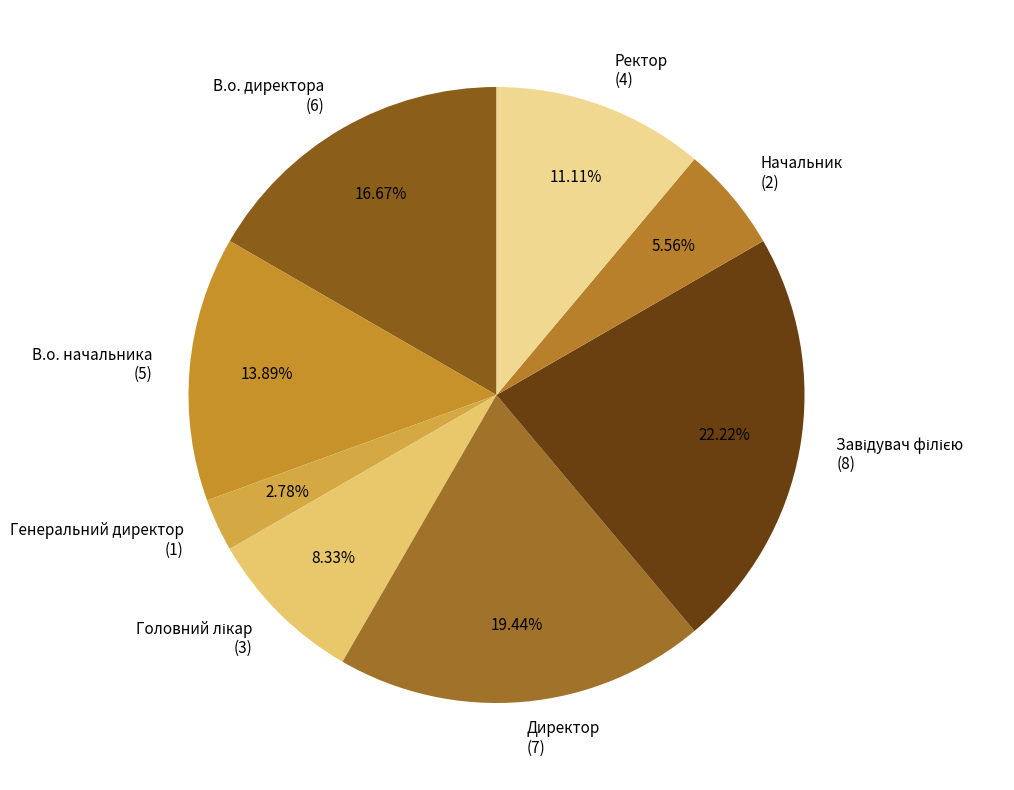

What is the ratio of the value at Начальник to the value at В.о. начальника?

0.4